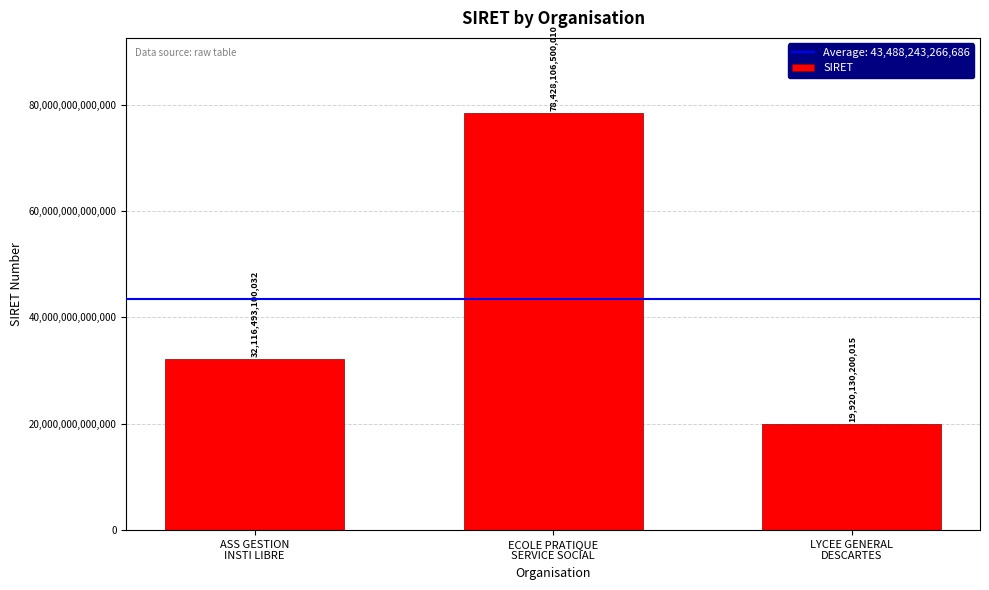

What is the ratio of the value at ASS GESTION
INSTI LIBRE to the value at LYCEE GENERAL
DESCARTES?

1.6